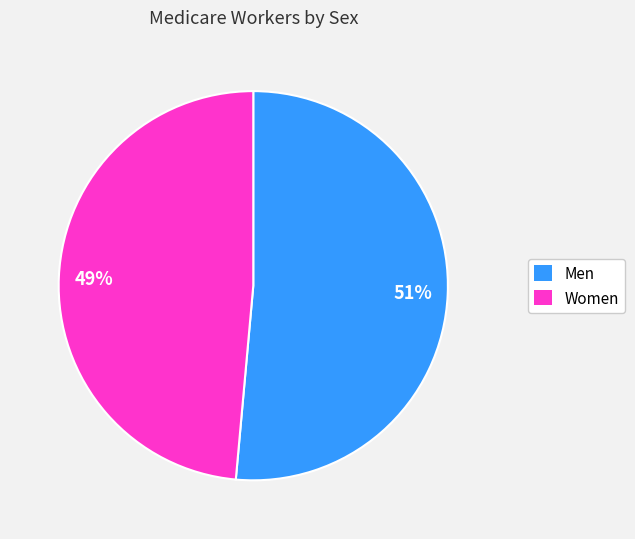

To the nearest percent, what is the combined percentage of Women and Men?

100%